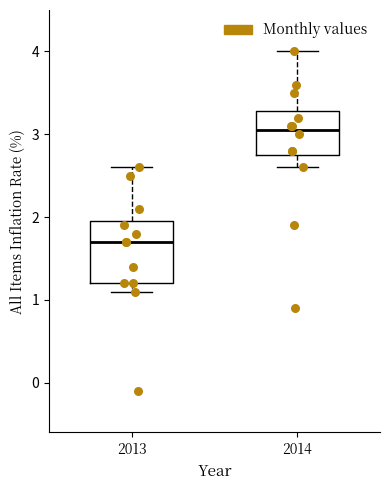

Reading left to right, transcribe this box plot: for each box, give where its median line is, the range the box spans, and where its two whiskers end, as read against the y-axis. The values are not printed on the chart, so give them approximately, as read against the axis.

2013: median 1.7, box 1.2 to 2.0, whiskers 1.1 to 2.6
2014: median 3.1, box 2.8 to 3.3, whiskers 2.6 to 4.0